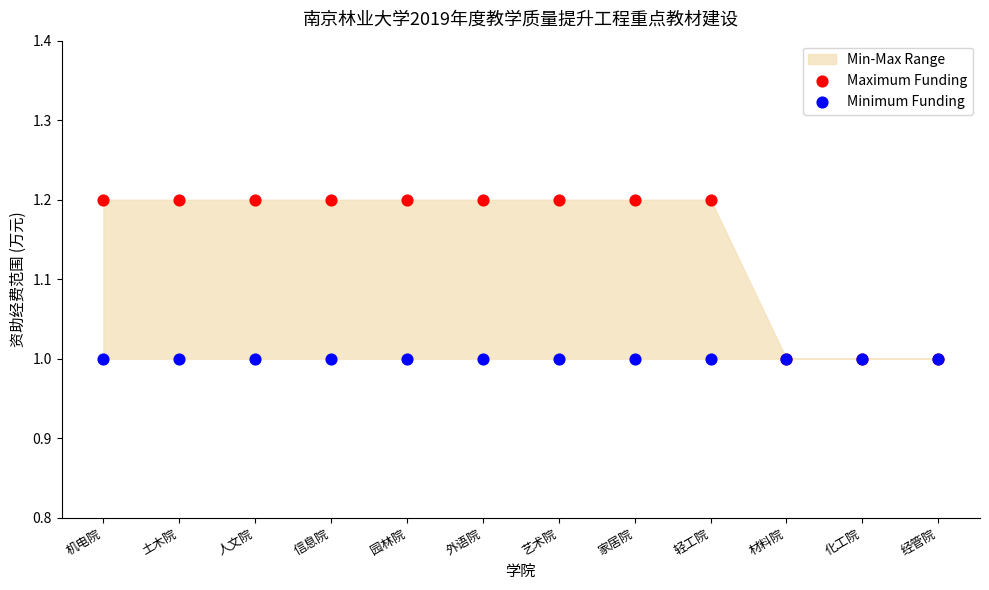

Which series contains the highest Y value?

Maximum Funding